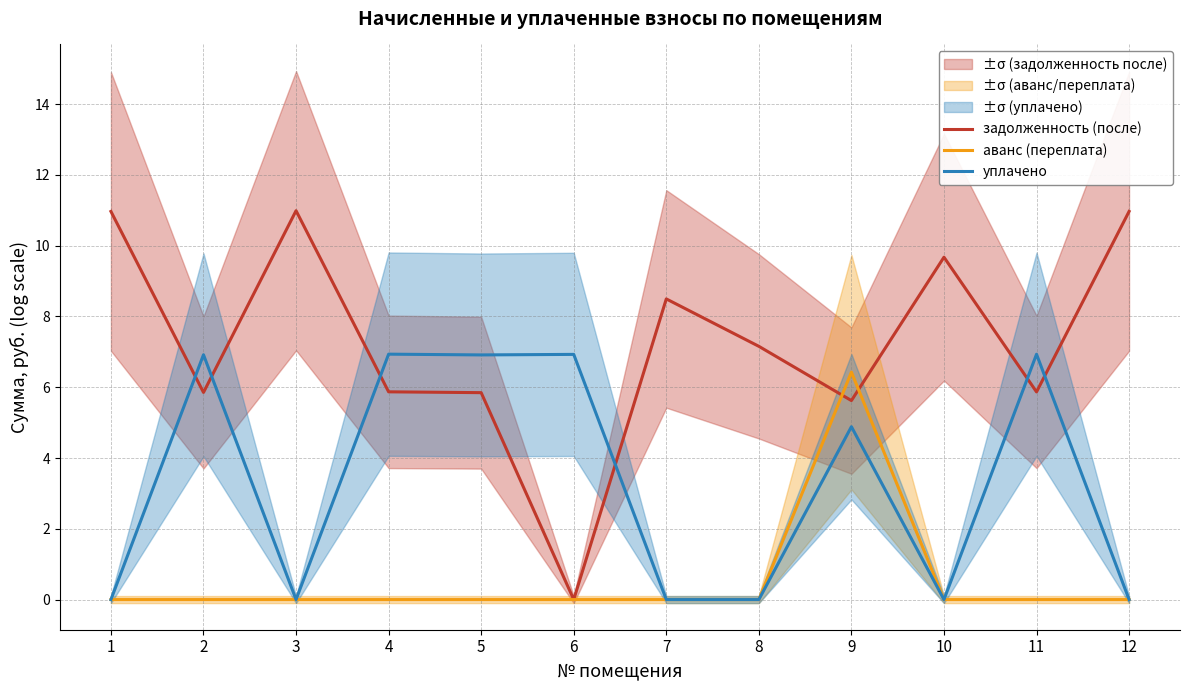

Does the chart have visible grid lines?

Yes